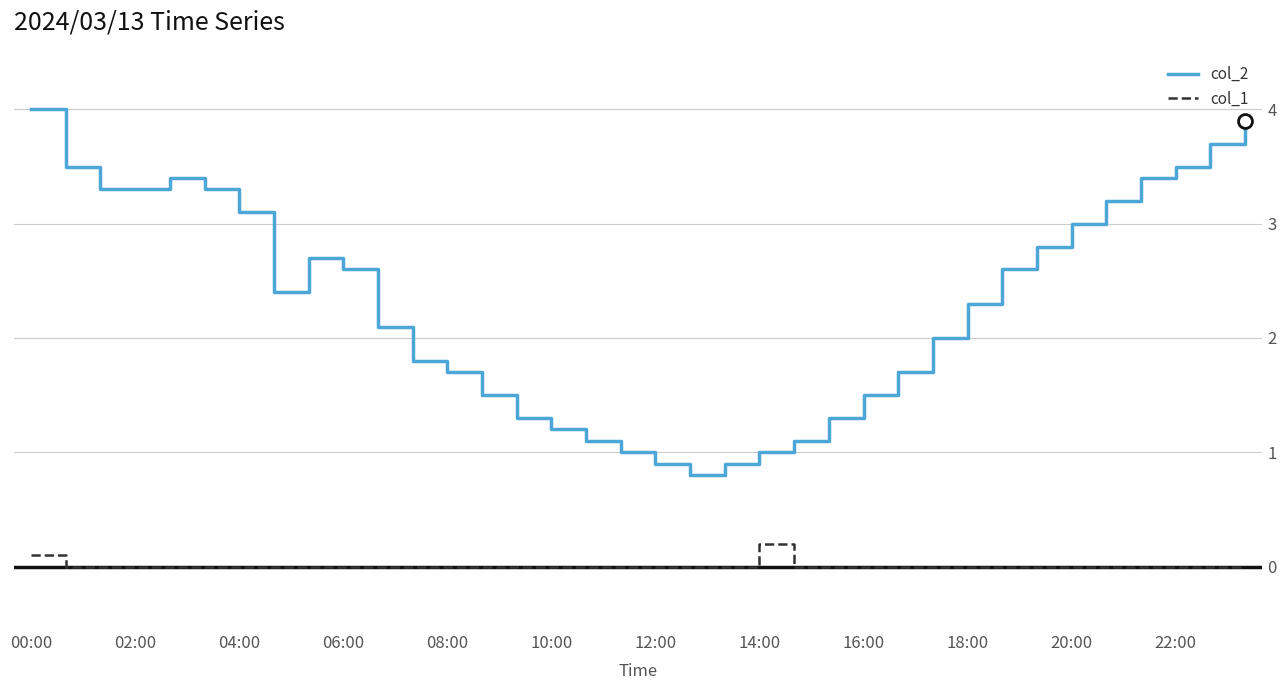

Reading left to right, transcribe all the data shown in this chart.

col_2: 4.0	3.5	3.3	3.3	3.4	3.3	3.1	2.4	2.7	2.6	2.1	1.8	1.7	1.5	1.3	1.2	1.1	1.0	0.9	0.8	0.9	1.0	1.1	1.3	1.5	1.7	2.0	2.3	2.6	2.8	3.0	3.2	3.4	3.5	3.7	3.9
col_1: 0.1	0.0	0.0	0.0	0.0	0.0	0.0	0.0	0.0	0.0	0.0	0.0	0.0	0.0	0.0	0.0	0.0	0.0	0.0	0.0	0.0	0.2	0.0	0.0	0.0	0.0	0.0	0.0	0.0	0.0	0.0	0.0	0.0	0.0	0.0	0.0